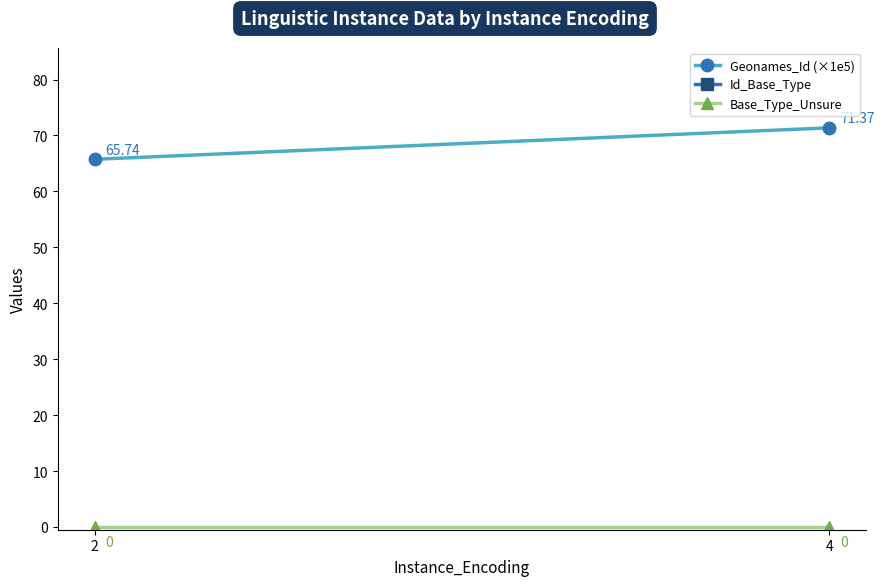

What is the approximate value of Id_Base_Type at 2?

1093.0